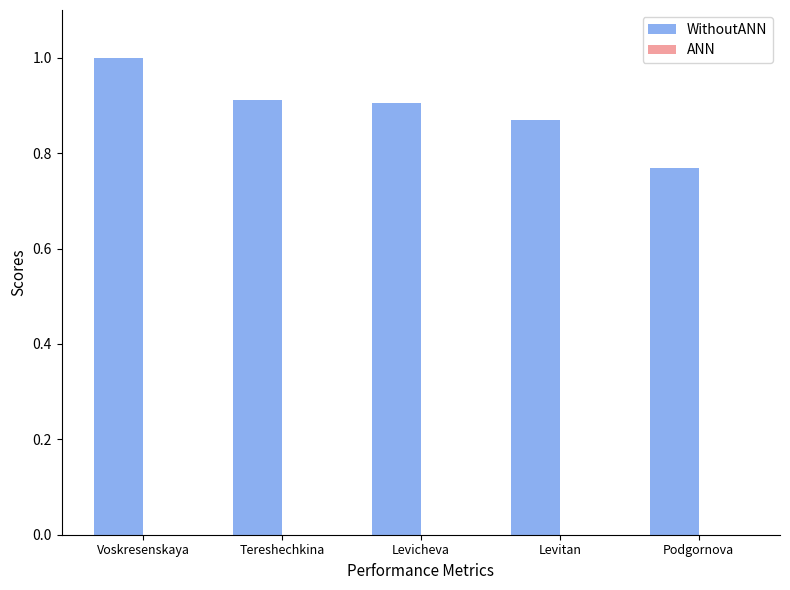

At which label is the value closest to 0?

Podgornova